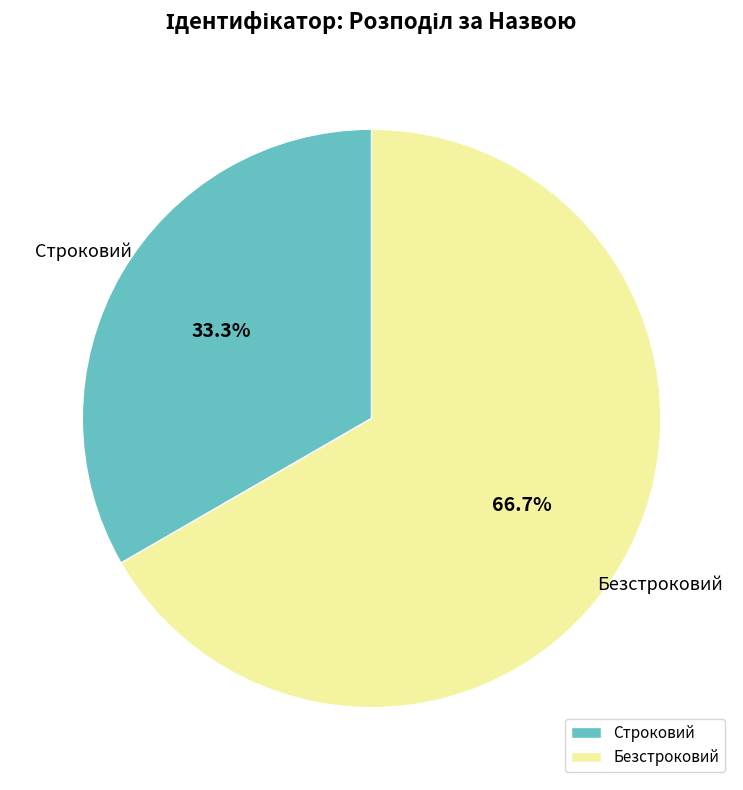

To the nearest percent, what percentage of the pie is Безстроковий?

67%